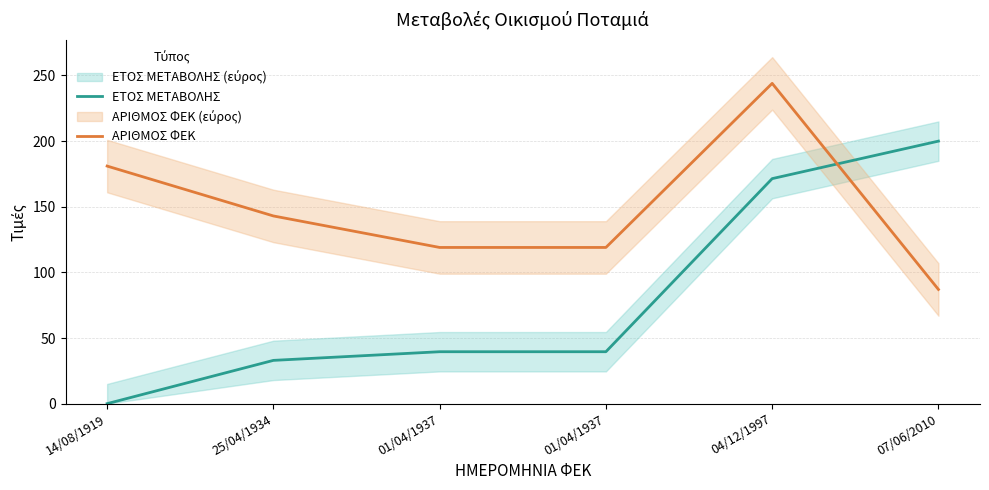

The ΑΡΙΘΜΟΣ ΦΕΚ series shows 119.0 at 01/04/1937. True or false?

True